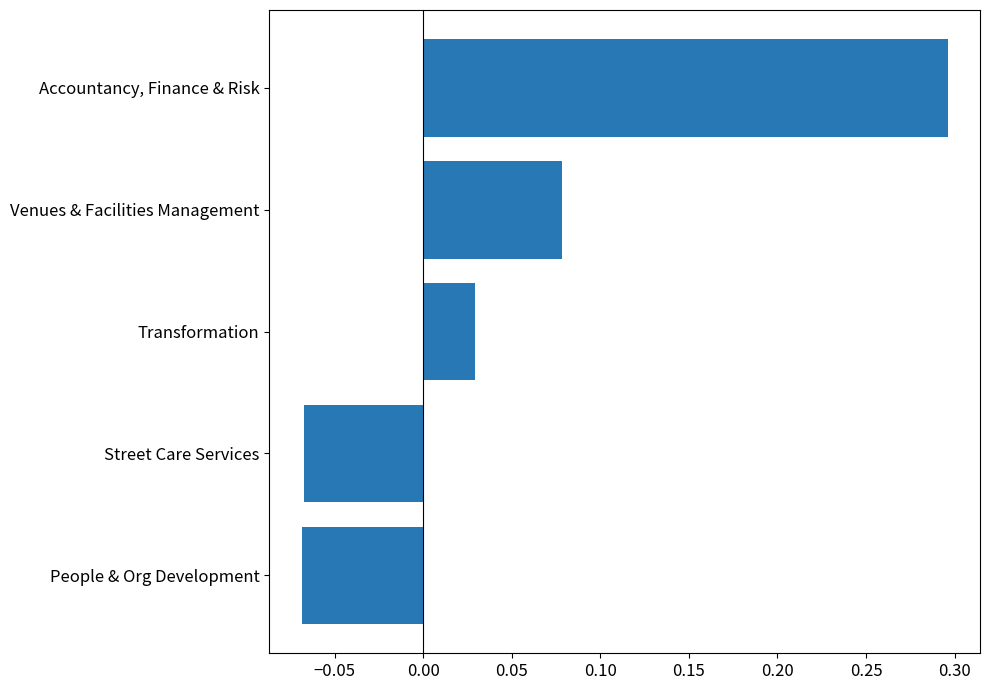

What is the sum of all values?

0.3